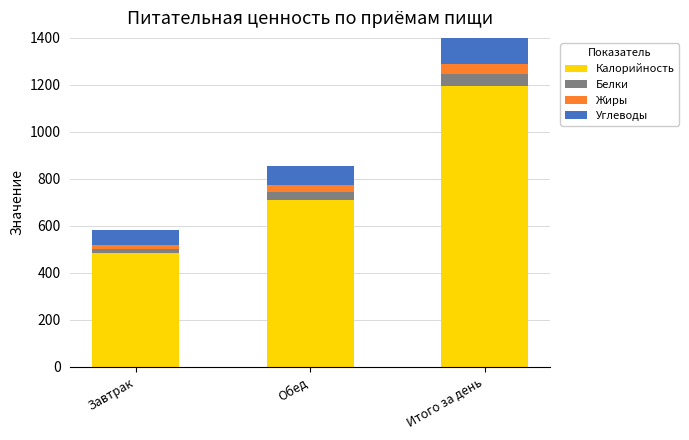

Between Обед and Итого за день, which series saw the biggest shift?

Калорийность